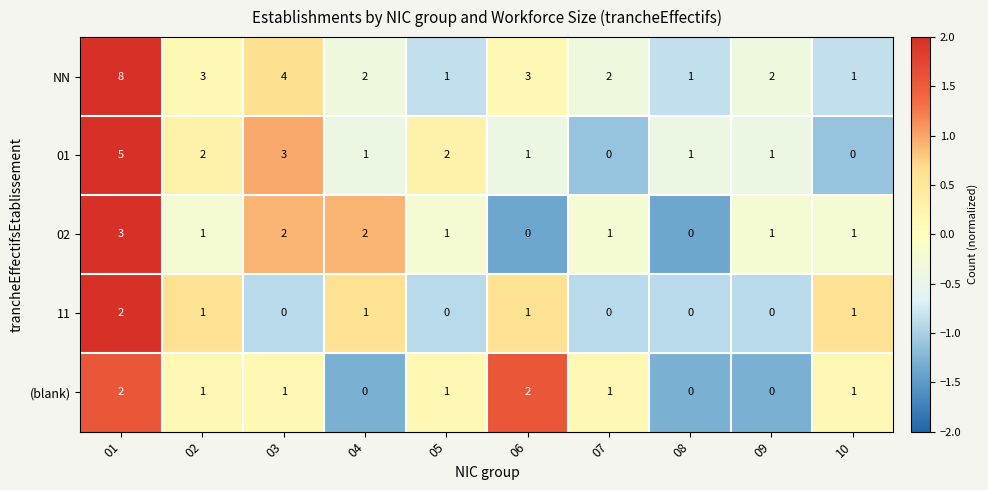

The value of NN at 02 is 3. True or false?

True